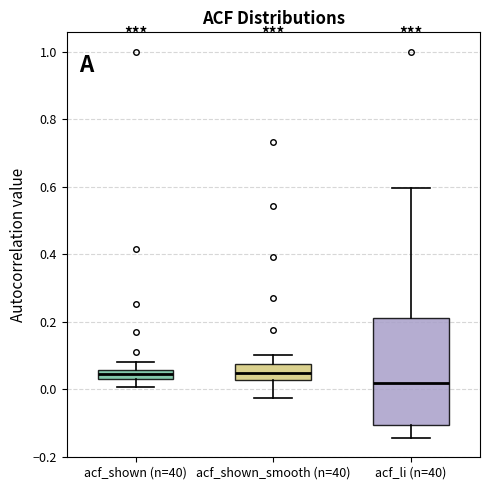

Comparing the boxes themselves (not the whiskers), which one is the tallest?

acf_li (n=40)